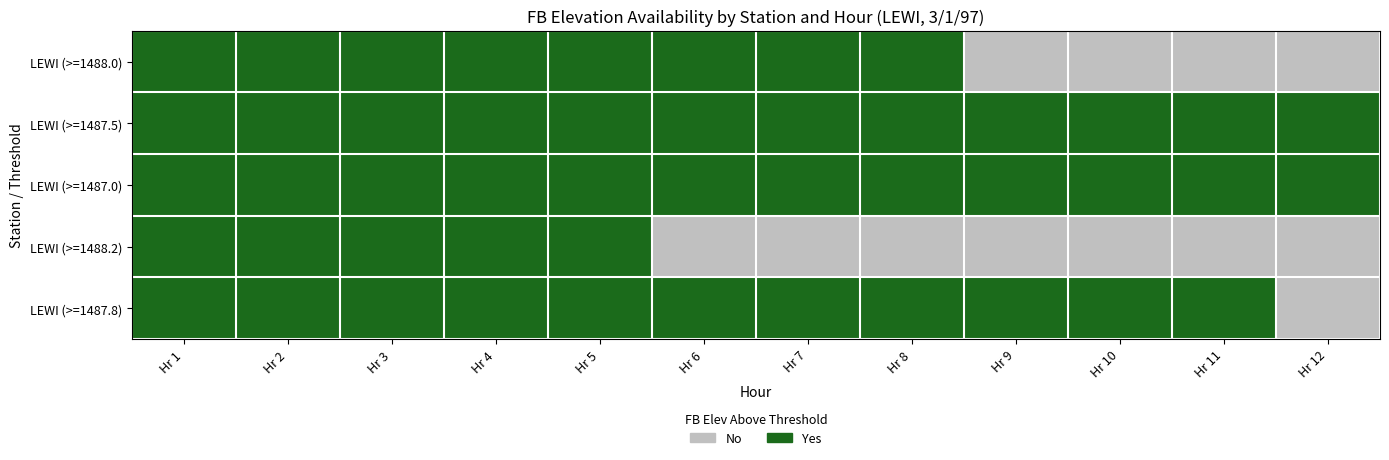

Reading left to right, transcribe all the data shown in this chart.

LEWI (>=1488.0): Hr 1=1	Hr 2=1	Hr 3=1	Hr 4=1	Hr 5=1	Hr 6=1	Hr 7=1	Hr 8=1	Hr 9=0	Hr 10=0	Hr 11=0	Hr 12=0
LEWI (>=1487.5): Hr 1=1	Hr 2=1	Hr 3=1	Hr 4=1	Hr 5=1	Hr 6=1	Hr 7=1	Hr 8=1	Hr 9=1	Hr 10=1	Hr 11=1	Hr 12=1
LEWI (>=1487.0): Hr 1=1	Hr 2=1	Hr 3=1	Hr 4=1	Hr 5=1	Hr 6=1	Hr 7=1	Hr 8=1	Hr 9=1	Hr 10=1	Hr 11=1	Hr 12=1
LEWI (>=1488.2): Hr 1=1	Hr 2=1	Hr 3=1	Hr 4=1	Hr 5=1	Hr 6=0	Hr 7=0	Hr 8=0	Hr 9=0	Hr 10=0	Hr 11=0	Hr 12=0
LEWI (>=1487.8): Hr 1=1	Hr 2=1	Hr 3=1	Hr 4=1	Hr 5=1	Hr 6=1	Hr 7=1	Hr 8=1	Hr 9=1	Hr 10=1	Hr 11=1	Hr 12=0